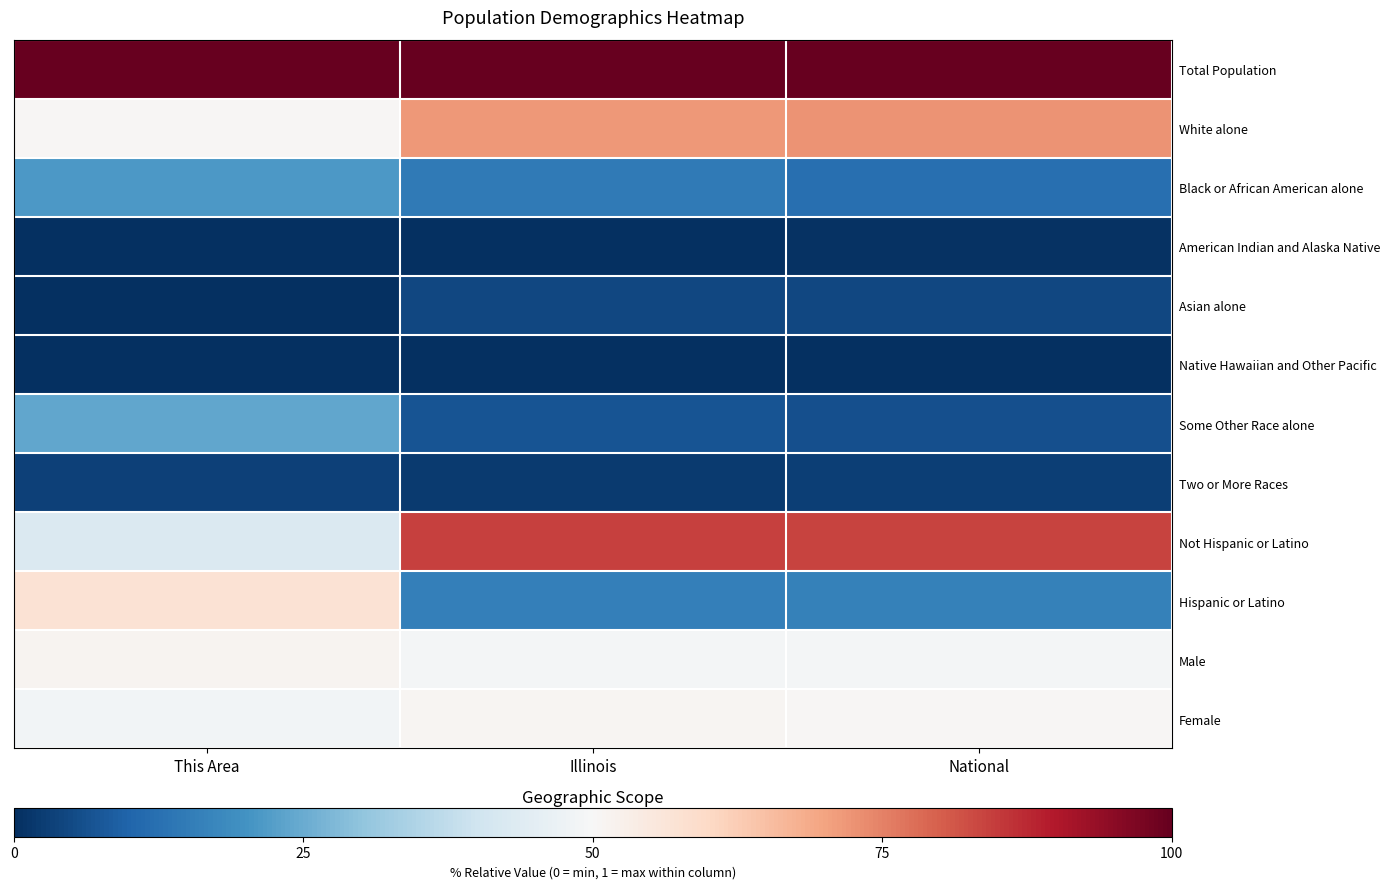

What is the difference between the highest and lowest values at This Area?

1.0